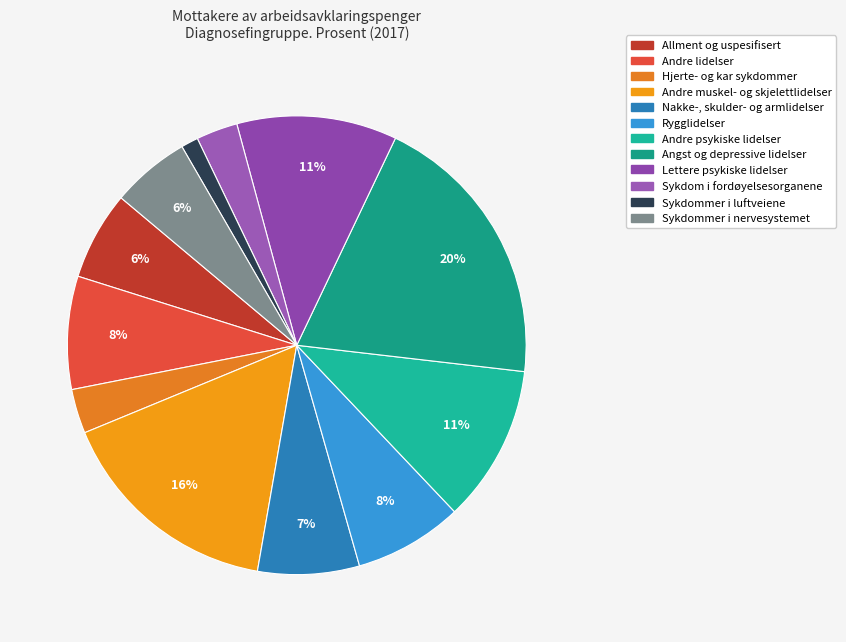

Rank the categories by value from highest to lowest.

Angst og depressive lidelser, Andre muskel- og skjelettlidelser, Lettere psykiske lidelser, Andre psykiske lidelser, Andre lidelser, Rygglidelser, Nakke-, skulder- og armlidelser, Allment og uspesifisert, Sykdommer i nervesystemet, Hjerte- og kar sykdommer, Sykdom i fordøyelsesorganene, Sykdommer i luftveiene